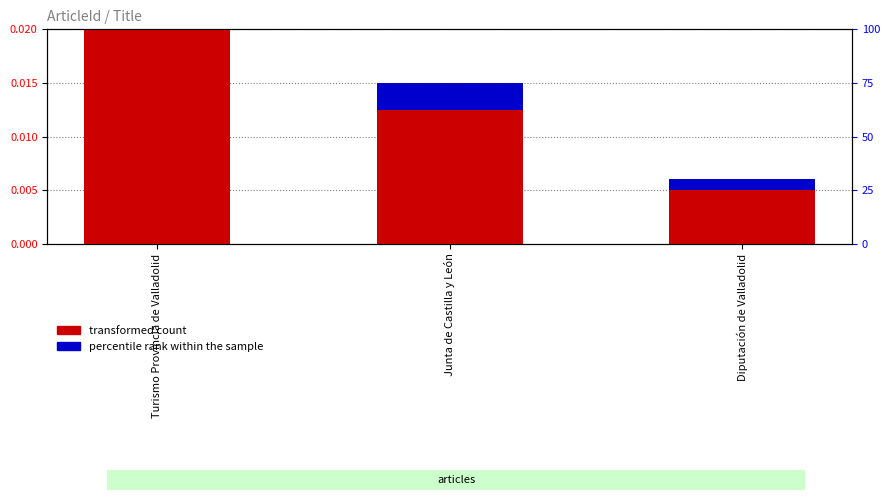

At which category is the sum across all series the highest?

Turismo Provincia de Valladolid